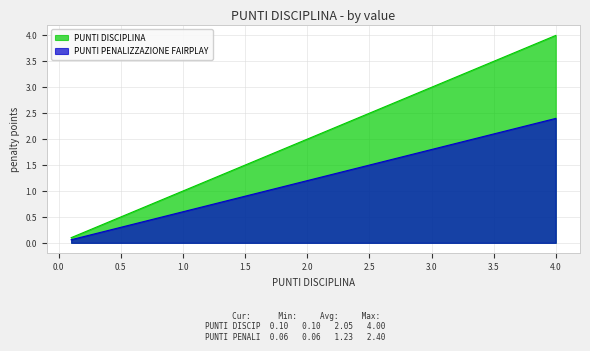

What is the total value across all series at 0.8?

1.3